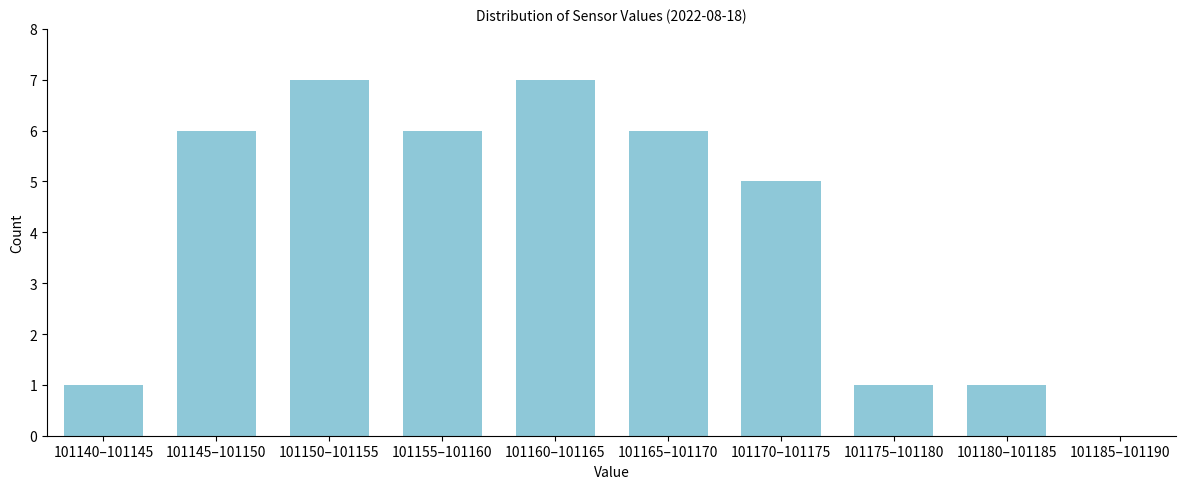

Reading left to right, transcribe all the data shown in this chart.

101140–101145=1	101145–101150=6	101150–101155=7	101155–101160=6	101160–101165=7	101165–101170=6	101170–101175=5	101175–101180=1	101180–101185=1	101185–101190=0